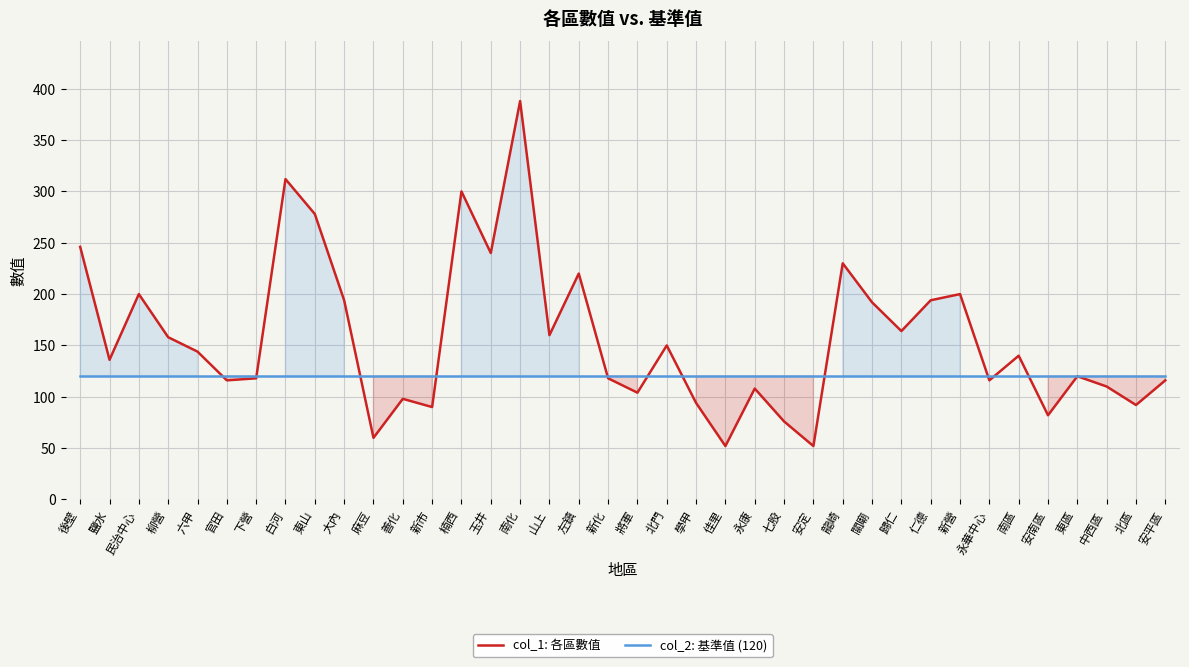

Reading right to left, transcribe all the data shown in this chart.

col_1: 各區數值: 安平區=116	北區=92	中西區=110	東區=120	安南區=82	南區=140	永華中心=116	新營=200	仁德=194	歸仁=164	關廟=192	龍崎=230	安定=52	七股=76	永康=108	佳里=52	學甲=94	北門=150	將軍=104	新化=118	左鎮=220	山上=160	南化=388	玉井=240	楠西=300	新市=90	善化=98	麻豆=60	大內=194	東山=278	白河=312	下營=118	官田=116	六甲=144	柳營=158	民治中心=200	鹽水=136	後壁=246
col_2: 基準值 (120): 安平區=120	北區=120	中西區=120	東區=120	安南區=120	南區=120	永華中心=120	新營=120	仁德=120	歸仁=120	關廟=120	龍崎=120	安定=120	七股=120	永康=120	佳里=120	學甲=120	北門=120	將軍=120	新化=120	左鎮=120	山上=120	南化=120	玉井=120	楠西=120	新市=120	善化=120	麻豆=120	大內=120	東山=120	白河=120	下營=120	官田=120	六甲=120	柳營=120	民治中心=120	鹽水=120	後壁=120